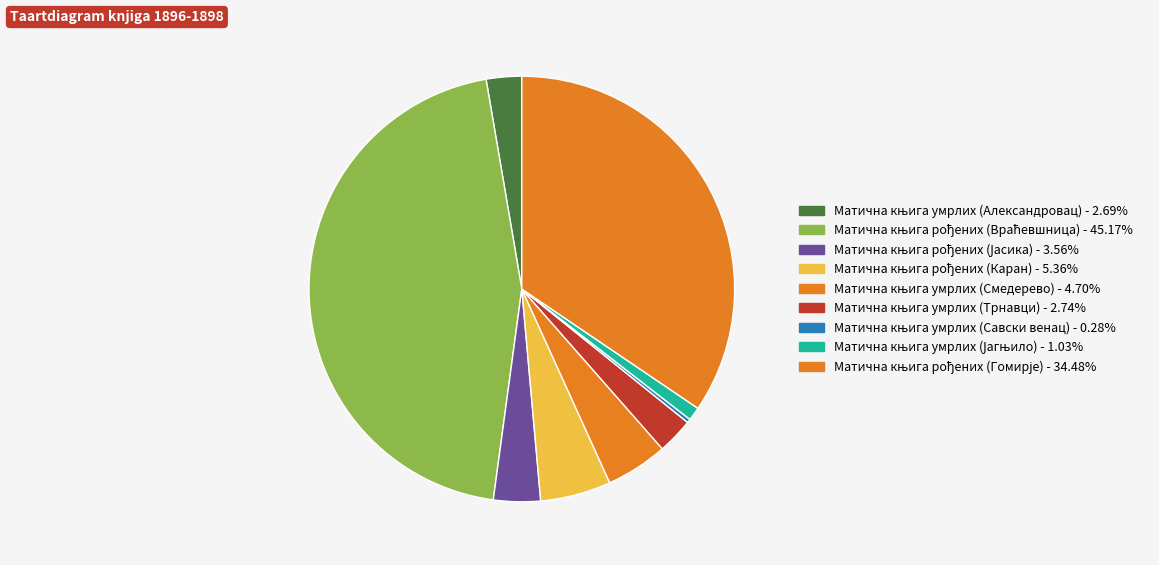

To the nearest percent, what is the difference between the largest and smallest slice percentages?

45%